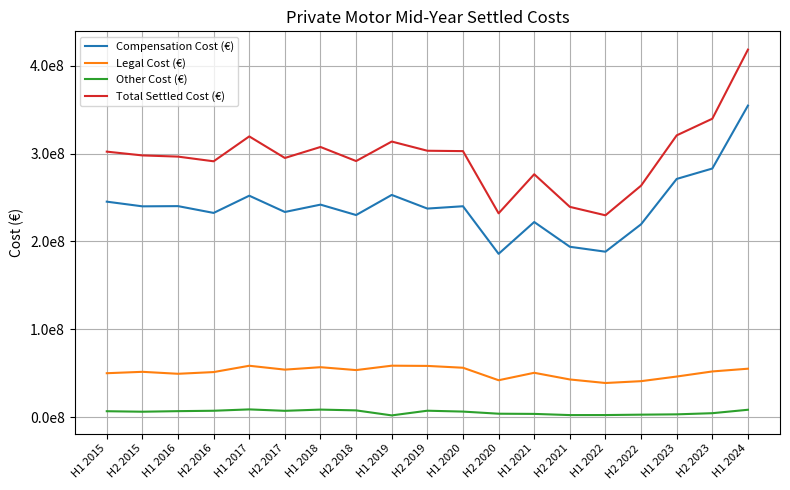

Reading right to left, extract all data points from this chart.

Compensation Cost (€): H1 2024=3.5	H2 2023=2.8	H1 2023=2.7	H2 2022=2.2	H1 2022=1.9	H2 2021=1.9	H1 2021=2.2	H2 2020=1.9	H1 2020=2.4	H2 2019=2.4	H1 2019=2.5	H2 2018=2.3	H1 2018=2.4	H2 2017=2.3	H1 2017=2.5	H2 2016=2.3	H1 2016=2.4	H2 2015=2.4	H1 2015=2.5
Legal Cost (€): H1 2024=0.6	H2 2023=0.5	H1 2023=0.5	H2 2022=0.4	H1 2022=0.4	H2 2021=0.4	H1 2021=0.5	H2 2020=0.4	H1 2020=0.6	H2 2019=0.6	H1 2019=0.6	H2 2018=0.5	H1 2018=0.6	H2 2017=0.5	H1 2017=0.6	H2 2016=0.5	H1 2016=0.5	H2 2015=0.5	H1 2015=0.5
Other Cost (€): H1 2024=0.1	H2 2023=0.0	H1 2023=0.0	H2 2022=0.0	H1 2022=0.0	H2 2021=0.0	H1 2021=0.0	H2 2020=0.0	H1 2020=0.1	H2 2019=0.1	H1 2019=0.0	H2 2018=0.1	H1 2018=0.1	H2 2017=0.1	H1 2017=0.1	H2 2016=0.1	H1 2016=0.1	H2 2015=0.1	H1 2015=0.1
Total Settled Cost (€): H1 2024=4.2	H2 2023=3.4	H1 2023=3.2	H2 2022=2.6	H1 2022=2.3	H2 2021=2.4	H1 2021=2.8	H2 2020=2.3	H1 2020=3.0	H2 2019=3.0	H1 2019=3.1	H2 2018=2.9	H1 2018=3.1	H2 2017=3.0	H1 2017=3.2	H2 2016=2.9	H1 2016=3.0	H2 2015=3.0	H1 2015=3.0